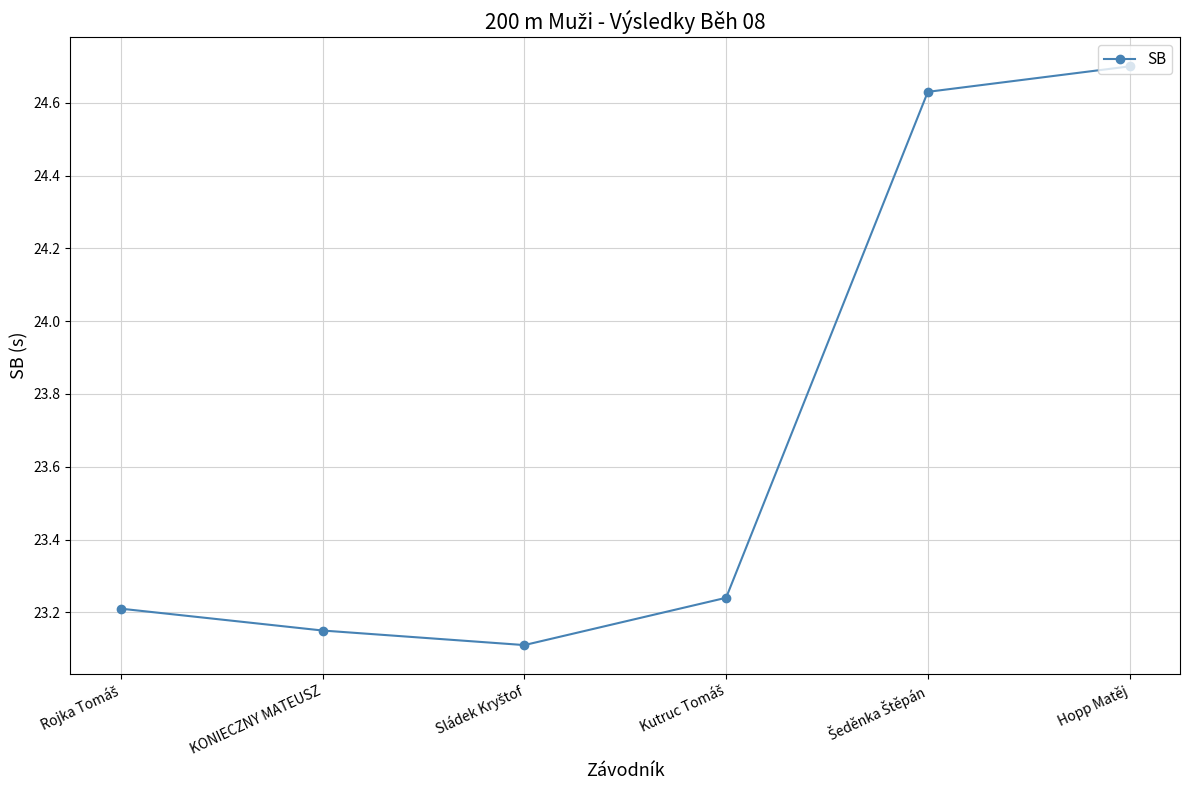

Which has a higher value, KONIECZNY MATEUSZ or Hopp Matěj?

Hopp Matěj